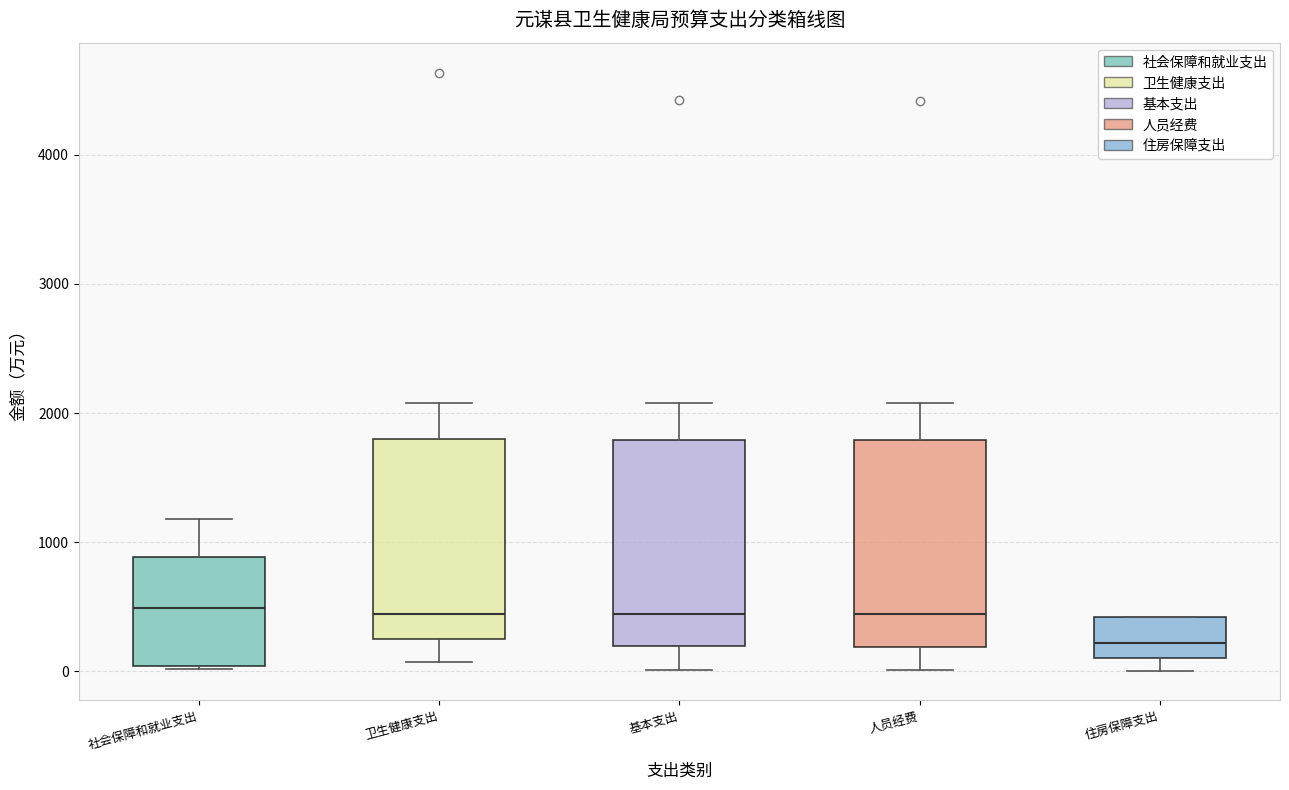

Reading left to right, read every box against the y-axis: the position of its median line, the range the box covers, and the ends of its whiskers. The values are not printed on the chart, so give them approximately, as read against the axis.

社会保障和就业支出: median 500, box 0 to 900, whiskers 0 to 1200
卫生健康支出: median 400, box 300 to 1800, whiskers 100 to 2100
基本支出: median 400, box 200 to 1800, whiskers 0 to 2100
人员经费: median 400, box 200 to 1800, whiskers 0 to 2100
住房保障支出: median 200, box 100 to 400, whiskers 0 to 400